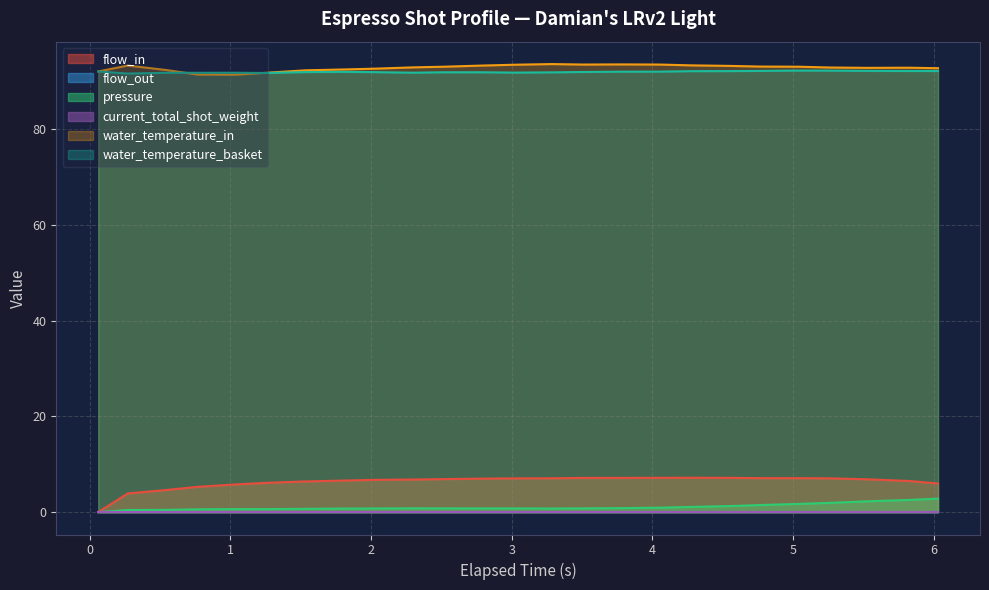

What is the label of the 20th point from the left?

4.77